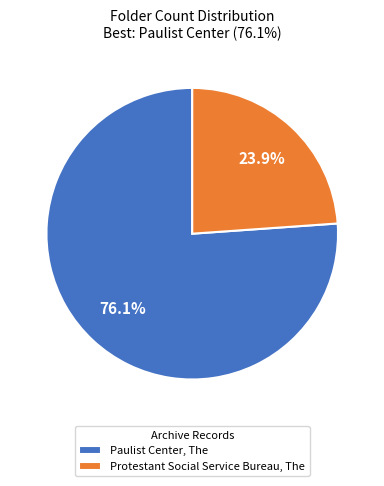

Count the number of slices in the pie.

2